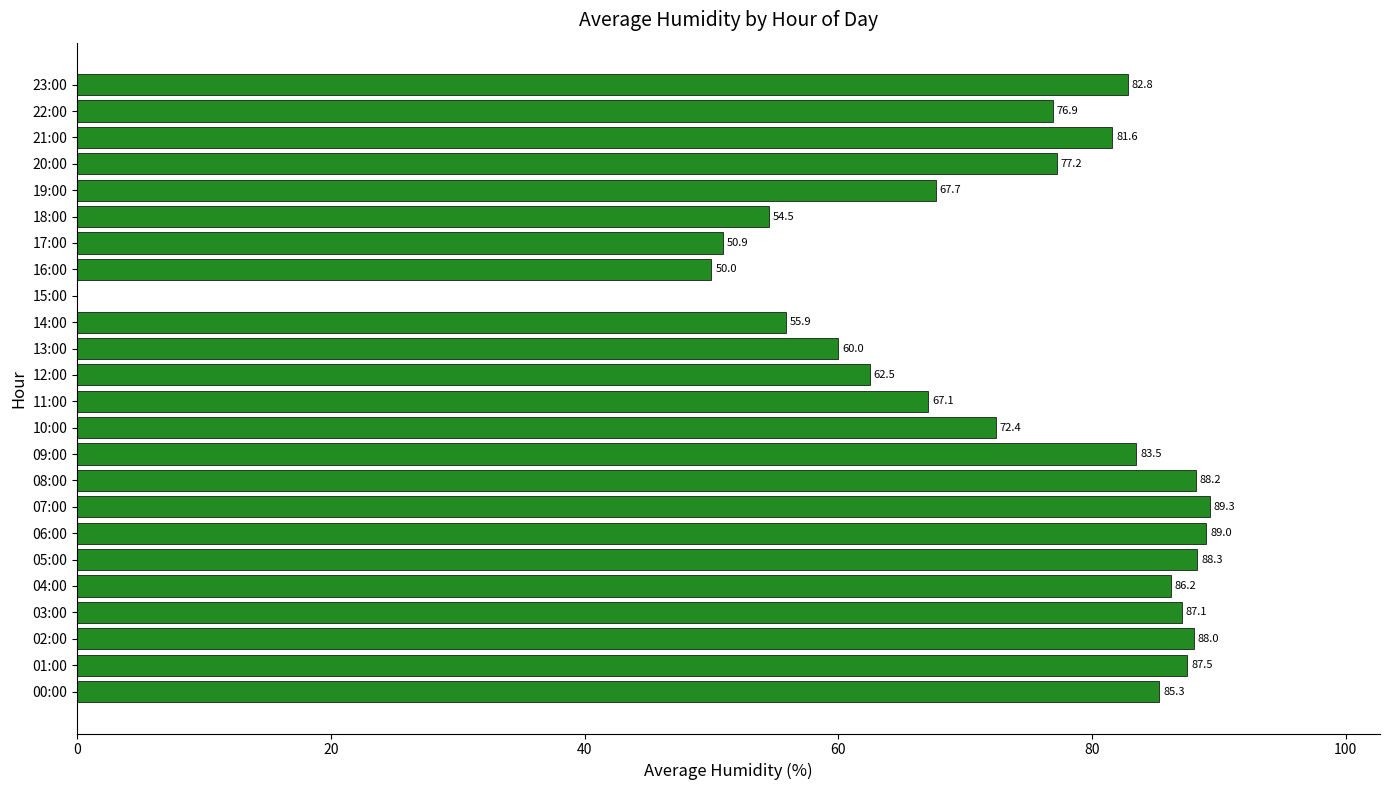

What is the sum of the values at 10:00 and 07:00?

161.7